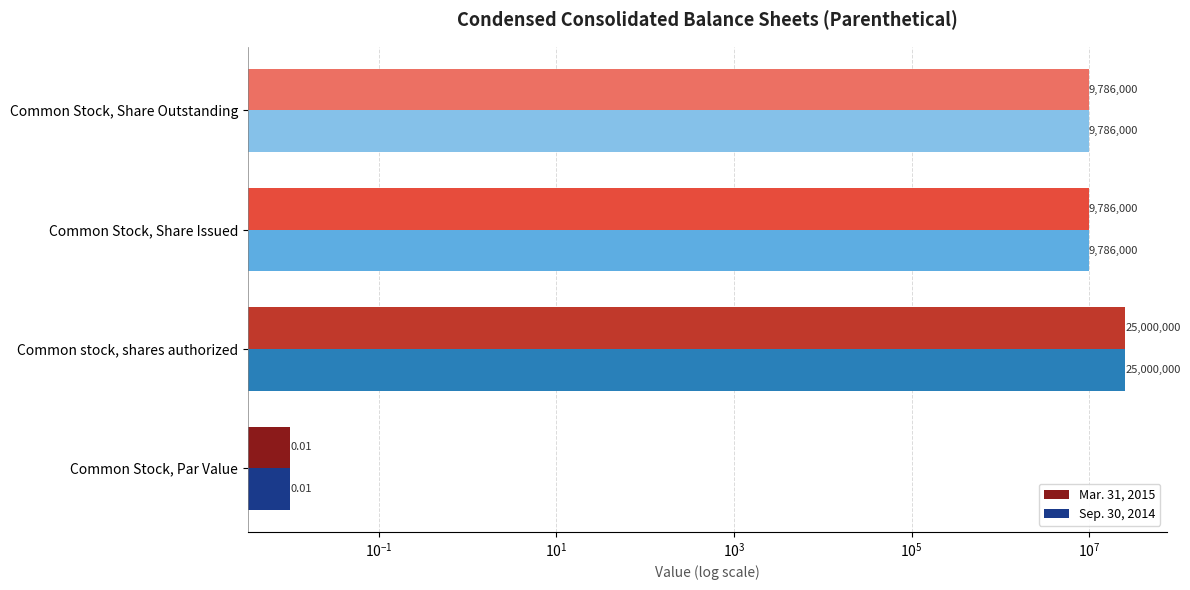

How many values in the Sep. 30, 2014 series are below 9786000?

1